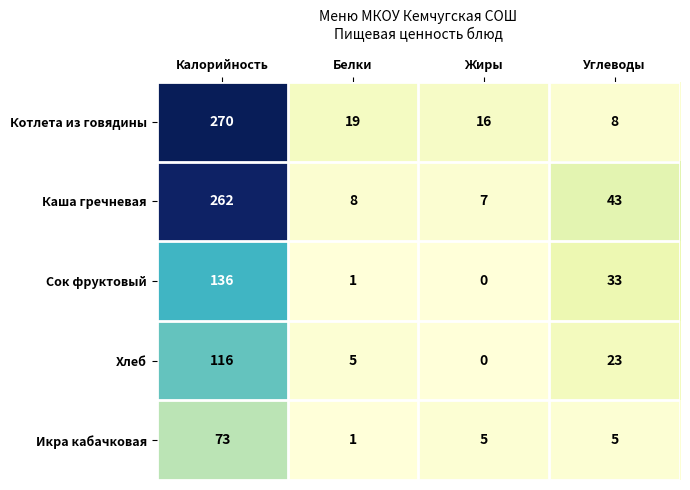

Reading left to right, extract all data points from this chart.

Котлета из говядины: 270	19	16	8
Каша гречневая: 262	8	7	43
Сок фруктовый: 136	1	0	33
Хлеб: 116	5	0	23
Икра кабачковая: 73	1	5	5